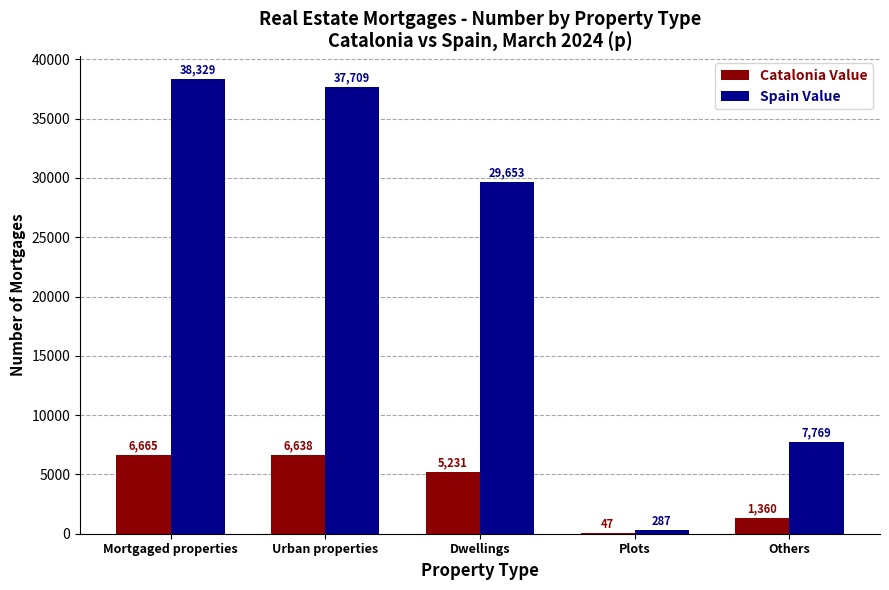

What is the spread (max minus min) of values at Dwellings?

24422